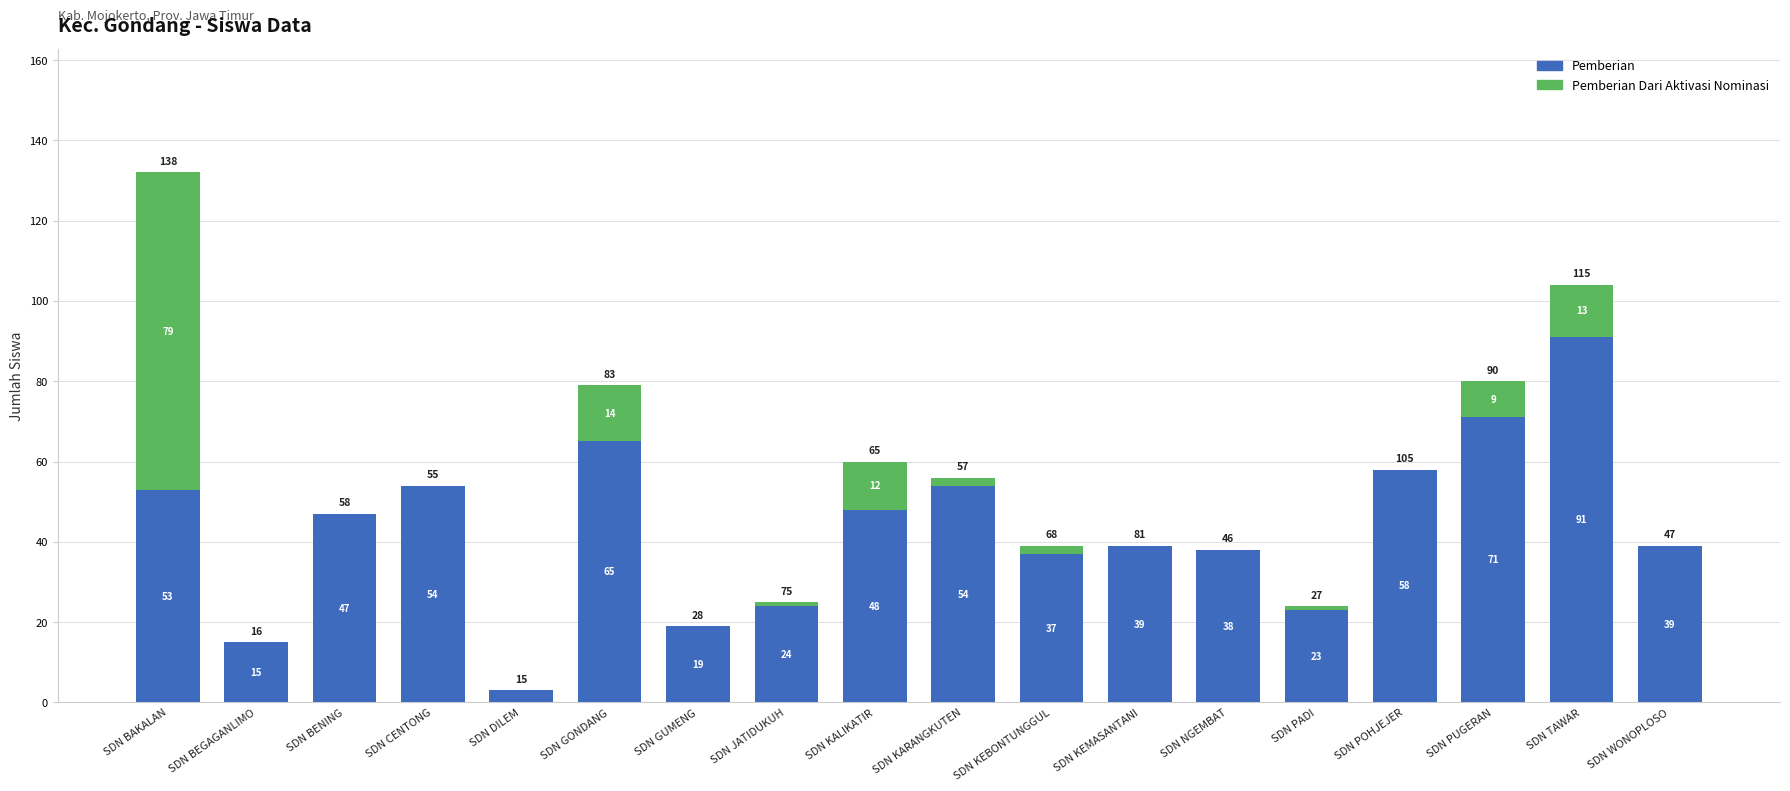

True or false: Pemberian has a value of 71 at SDN PUGERAN.

True